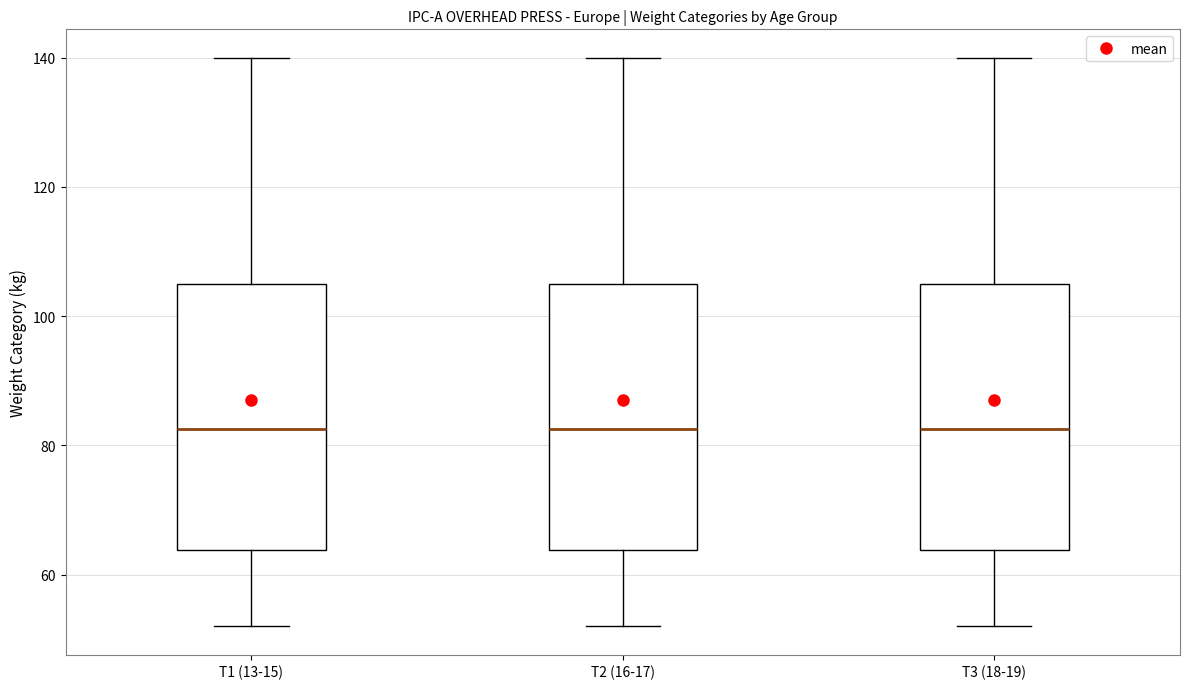

Where does the median line of the box for T2 (16-17) sit on the y-axis? The values are not printed on the chart, so give them approximately, as read against the axis.

82